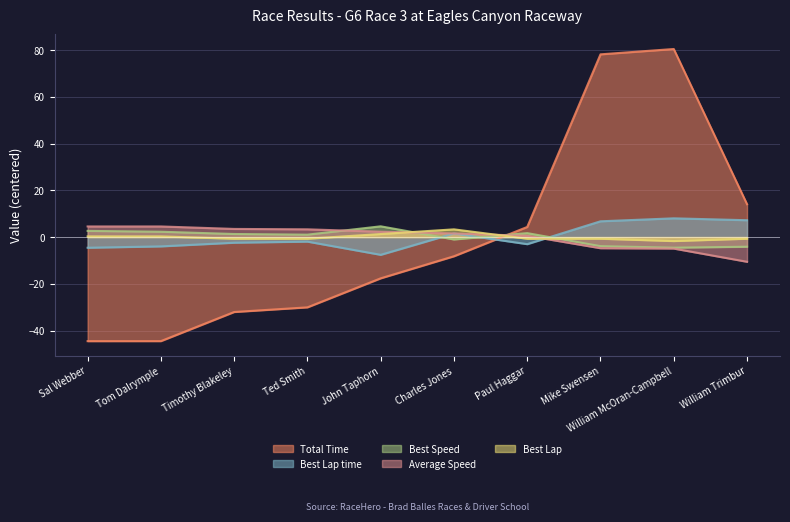

Where do Best Lap and Best Speed first cross each other?

John Taphorn and Charles Jones